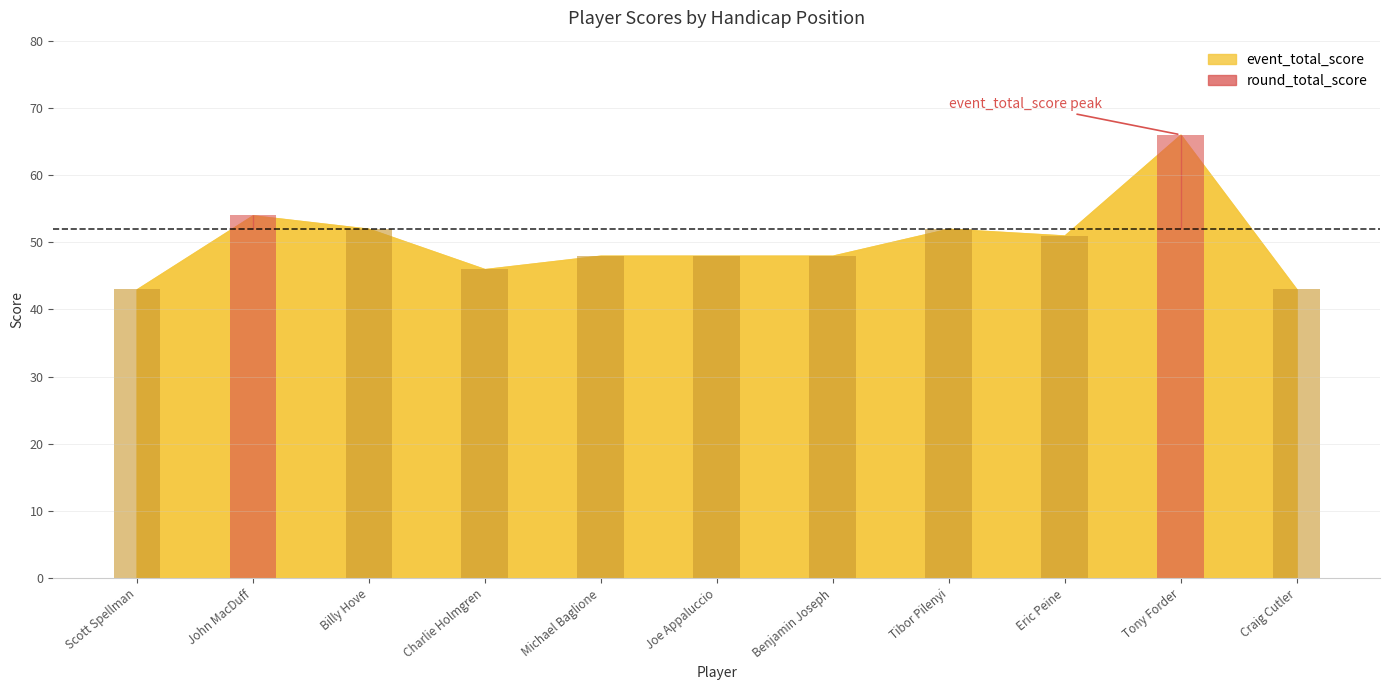

What is the label of the 2nd bar from the left?

John MacDuff